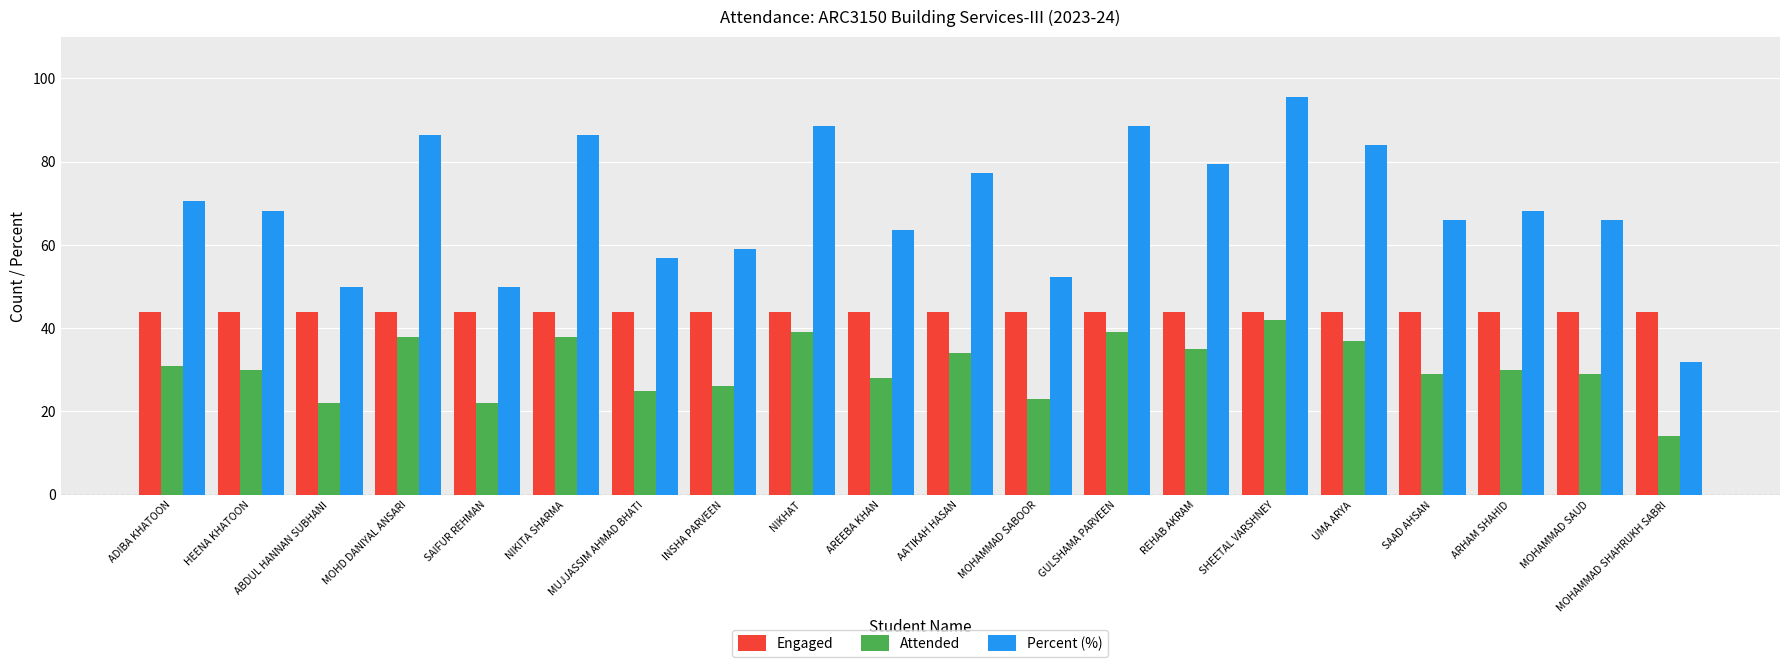

Is the value of Percent (%) at REHAB AKRAM greater than the value of Engaged at ARHAM SHAHID?

Yes